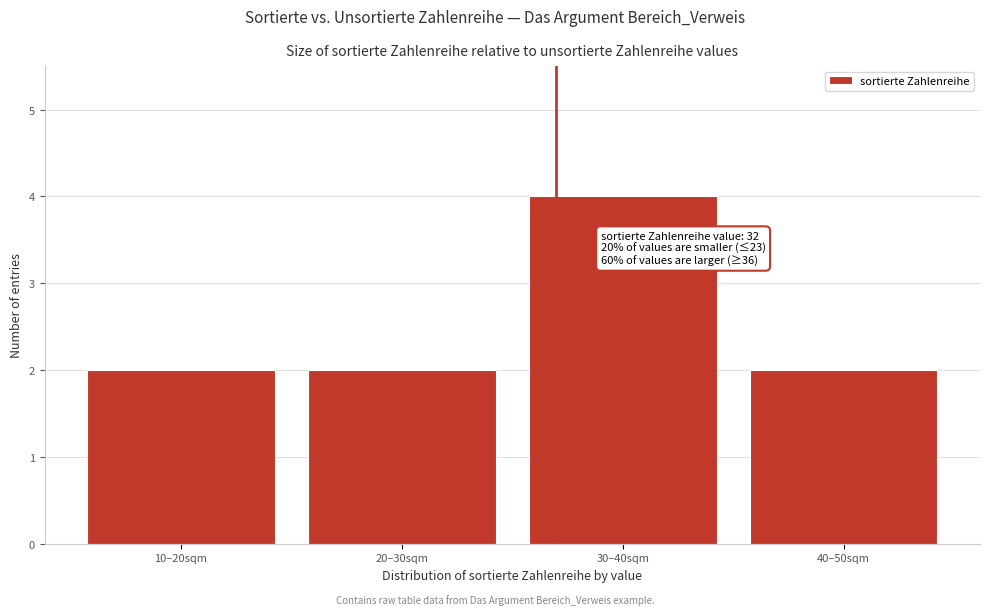

Reading left to right, what are all the values shown in this chart?

2	2	4	2